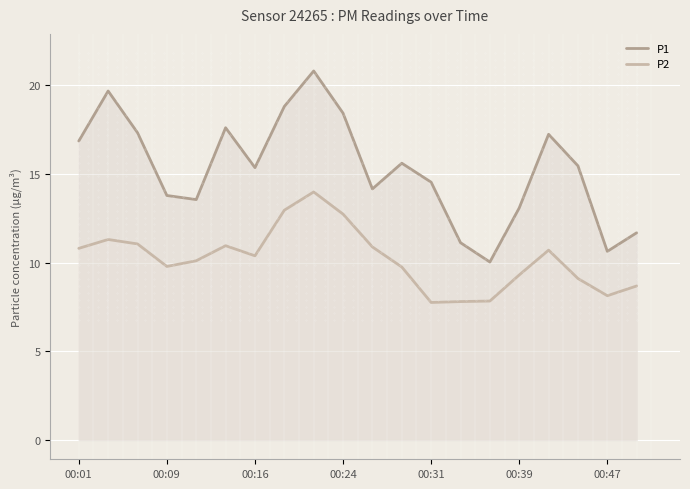

What is the minimum value for P2?

7.8